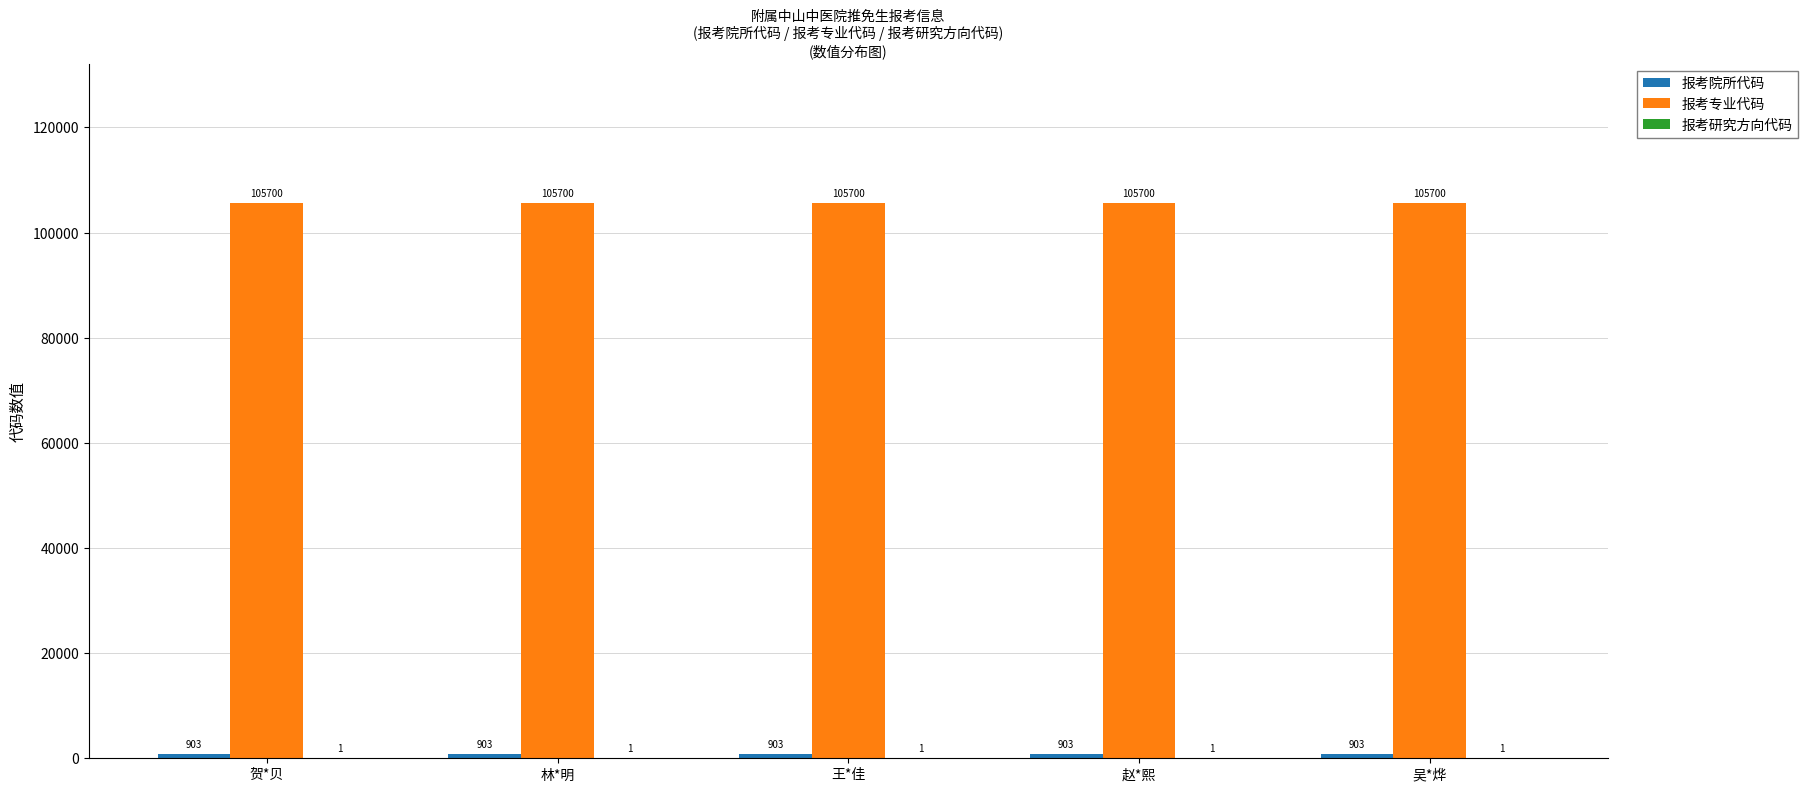

What is the greatest value displayed?

105700